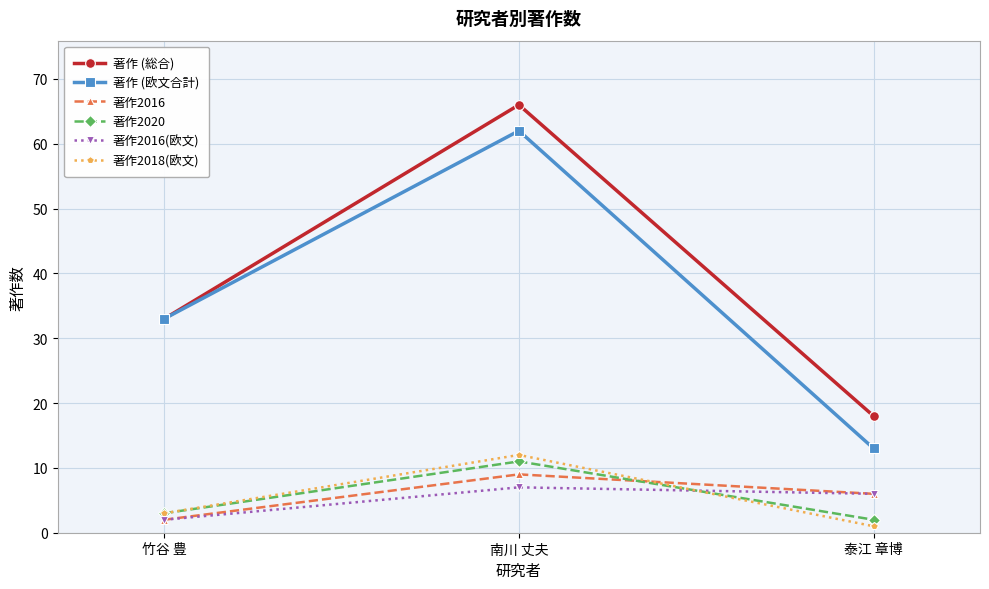

The value of 著作 (総合) at 竹谷 豊 is 33. True or false?

True